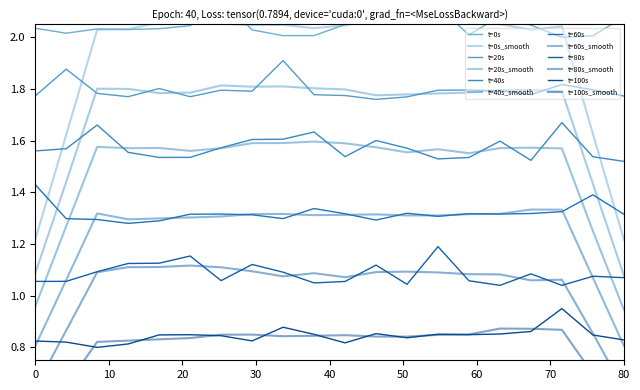

Rank the series by their maximum value, from lowest to highest.

t=100s, t=80s, t=60s, t=40s, t=20s, t=0s